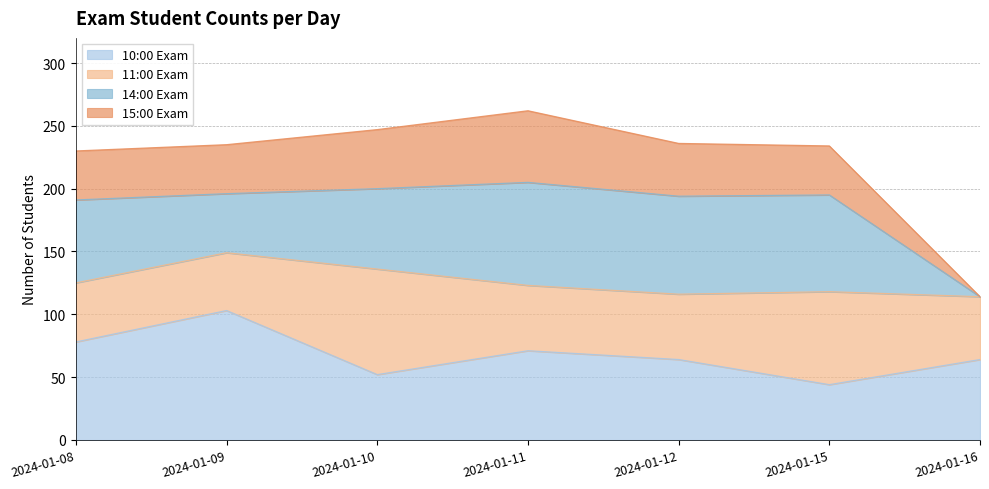

Does the chart display data point markers on the line(s)?

No